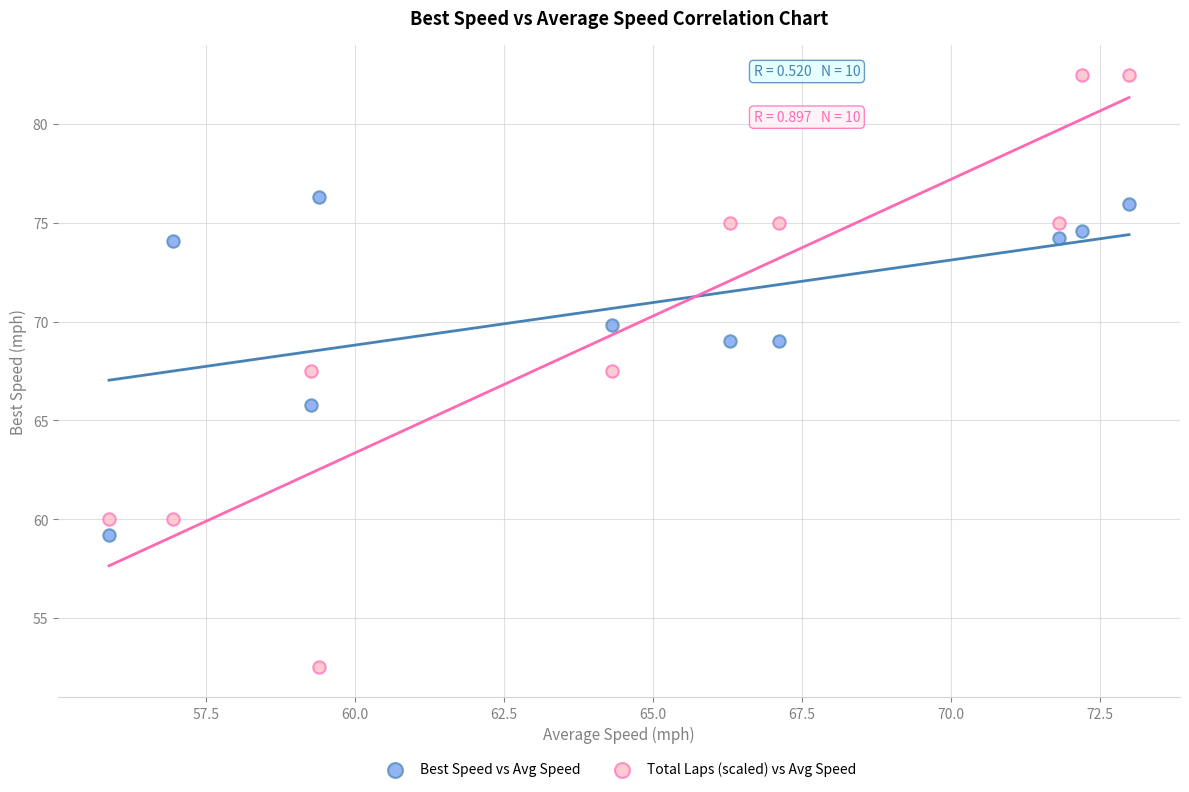

Which series has the largest Y range (max minus min)?

Total Laps (scaled) vs Avg Speed